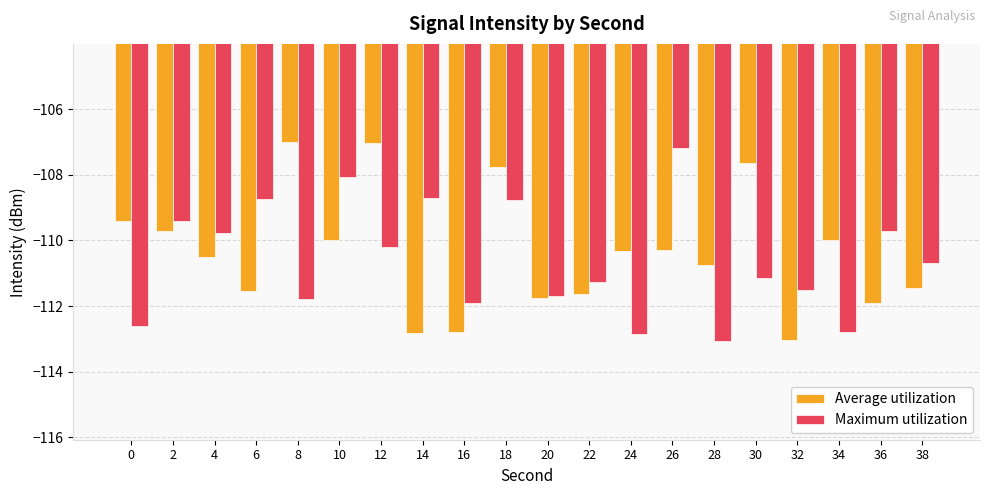

How many bars are there in total?

40